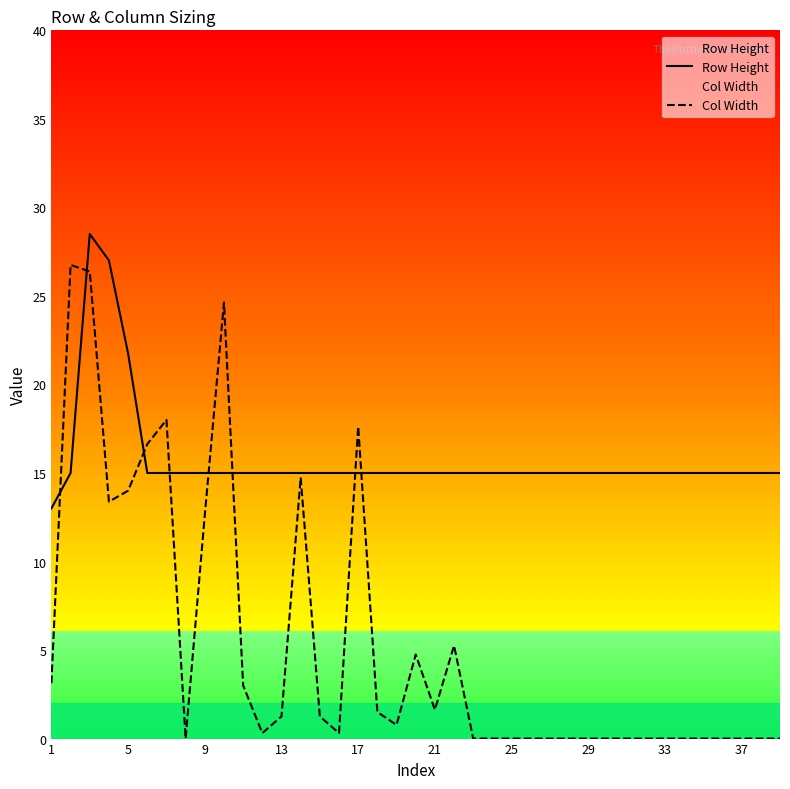

What is the spread (max minus min) of values at 9?

2.4